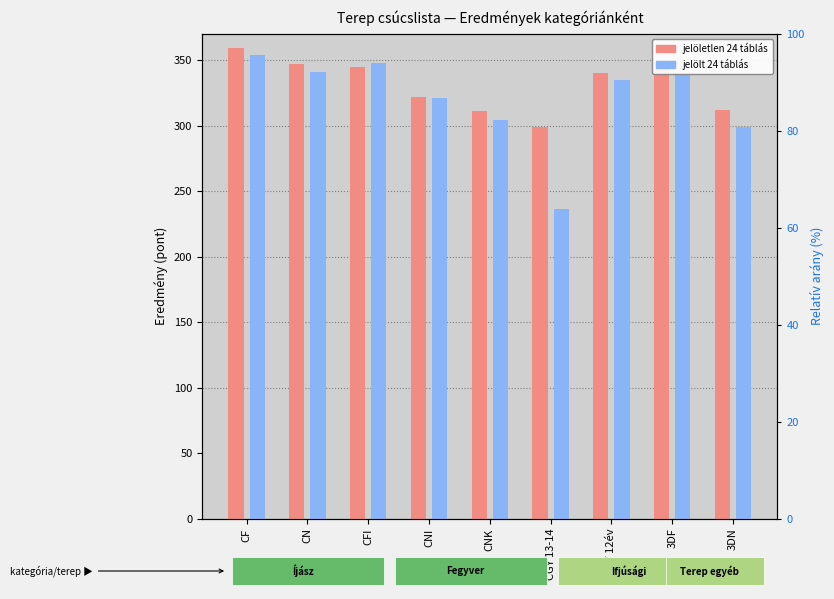

At which label does jelöletlen 24 táblás reach its minimum?

CGY 13-14